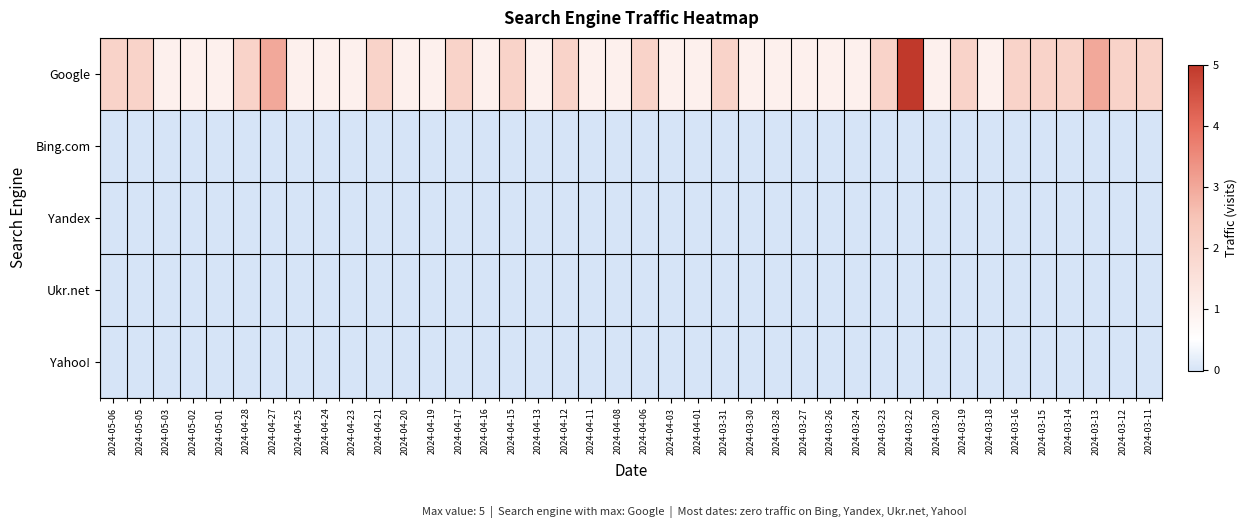

Reading right to left, extract all data points from this chart.

Google: 2024-03-11=2	2024-03-12=2	2024-03-13=3	2024-03-14=2	2024-03-15=2	2024-03-16=2	2024-03-18=1	2024-03-19=2	2024-03-20=1	2024-03-22=5	2024-03-23=2	2024-03-24=1	2024-03-26=1	2024-03-27=1	2024-03-28=1	2024-03-30=1	2024-03-31=2	2024-04-01=1	2024-04-03=1	2024-04-06=2	2024-04-08=1	2024-04-11=1	2024-04-12=2	2024-04-13=1	2024-04-15=2	2024-04-16=1	2024-04-17=2	2024-04-19=1	2024-04-20=1	2024-04-21=2	2024-04-23=1	2024-04-24=1	2024-04-25=1	2024-04-27=3	2024-04-28=2	2024-05-01=1	2024-05-02=1	2024-05-03=1	2024-05-05=2	2024-05-06=2
Bing.com: 2024-03-11=0	2024-03-12=0	2024-03-13=0	2024-03-14=0	2024-03-15=0	2024-03-16=0	2024-03-18=0	2024-03-19=0	2024-03-20=0	2024-03-22=0	2024-03-23=0	2024-03-24=0	2024-03-26=0	2024-03-27=0	2024-03-28=0	2024-03-30=0	2024-03-31=0	2024-04-01=0	2024-04-03=0	2024-04-06=0	2024-04-08=0	2024-04-11=0	2024-04-12=0	2024-04-13=0	2024-04-15=0	2024-04-16=0	2024-04-17=0	2024-04-19=0	2024-04-20=0	2024-04-21=0	2024-04-23=0	2024-04-24=0	2024-04-25=0	2024-04-27=0	2024-04-28=0	2024-05-01=0	2024-05-02=0	2024-05-03=0	2024-05-05=0	2024-05-06=0
Yandex: 2024-03-11=0	2024-03-12=0	2024-03-13=0	2024-03-14=0	2024-03-15=0	2024-03-16=0	2024-03-18=0	2024-03-19=0	2024-03-20=0	2024-03-22=0	2024-03-23=0	2024-03-24=0	2024-03-26=0	2024-03-27=0	2024-03-28=0	2024-03-30=0	2024-03-31=0	2024-04-01=0	2024-04-03=0	2024-04-06=0	2024-04-08=0	2024-04-11=0	2024-04-12=0	2024-04-13=0	2024-04-15=0	2024-04-16=0	2024-04-17=0	2024-04-19=0	2024-04-20=0	2024-04-21=0	2024-04-23=0	2024-04-24=0	2024-04-25=0	2024-04-27=0	2024-04-28=0	2024-05-01=0	2024-05-02=0	2024-05-03=0	2024-05-05=0	2024-05-06=0
Ukr.net: 2024-03-11=0	2024-03-12=0	2024-03-13=0	2024-03-14=0	2024-03-15=0	2024-03-16=0	2024-03-18=0	2024-03-19=0	2024-03-20=0	2024-03-22=0	2024-03-23=0	2024-03-24=0	2024-03-26=0	2024-03-27=0	2024-03-28=0	2024-03-30=0	2024-03-31=0	2024-04-01=0	2024-04-03=0	2024-04-06=0	2024-04-08=0	2024-04-11=0	2024-04-12=0	2024-04-13=0	2024-04-15=0	2024-04-16=0	2024-04-17=0	2024-04-19=0	2024-04-20=0	2024-04-21=0	2024-04-23=0	2024-04-24=0	2024-04-25=0	2024-04-27=0	2024-04-28=0	2024-05-01=0	2024-05-02=0	2024-05-03=0	2024-05-05=0	2024-05-06=0
Yahoo!: 2024-03-11=0	2024-03-12=0	2024-03-13=0	2024-03-14=0	2024-03-15=0	2024-03-16=0	2024-03-18=0	2024-03-19=0	2024-03-20=0	2024-03-22=0	2024-03-23=0	2024-03-24=0	2024-03-26=0	2024-03-27=0	2024-03-28=0	2024-03-30=0	2024-03-31=0	2024-04-01=0	2024-04-03=0	2024-04-06=0	2024-04-08=0	2024-04-11=0	2024-04-12=0	2024-04-13=0	2024-04-15=0	2024-04-16=0	2024-04-17=0	2024-04-19=0	2024-04-20=0	2024-04-21=0	2024-04-23=0	2024-04-24=0	2024-04-25=0	2024-04-27=0	2024-04-28=0	2024-05-01=0	2024-05-02=0	2024-05-03=0	2024-05-05=0	2024-05-06=0